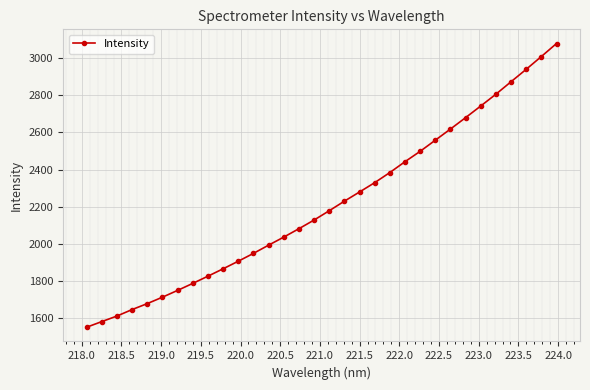

What is the difference between the second highest and minimum values?

1457.9